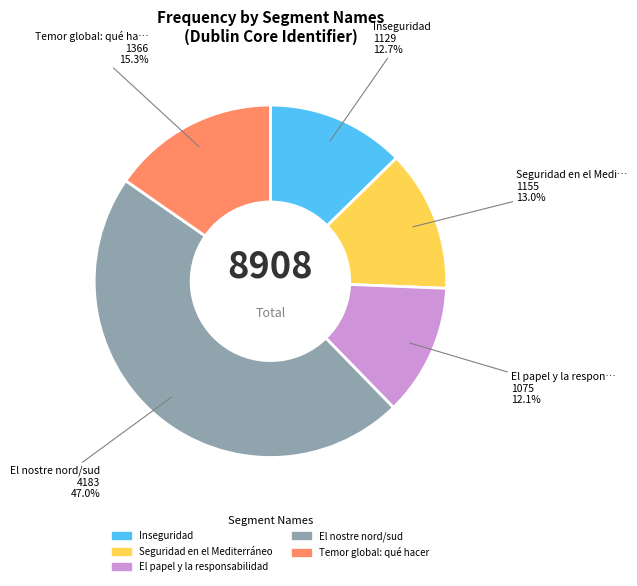

What is the ratio of the value at Seguridad en el Mediterráneo to the value at El nostre nord/sud?

0.3